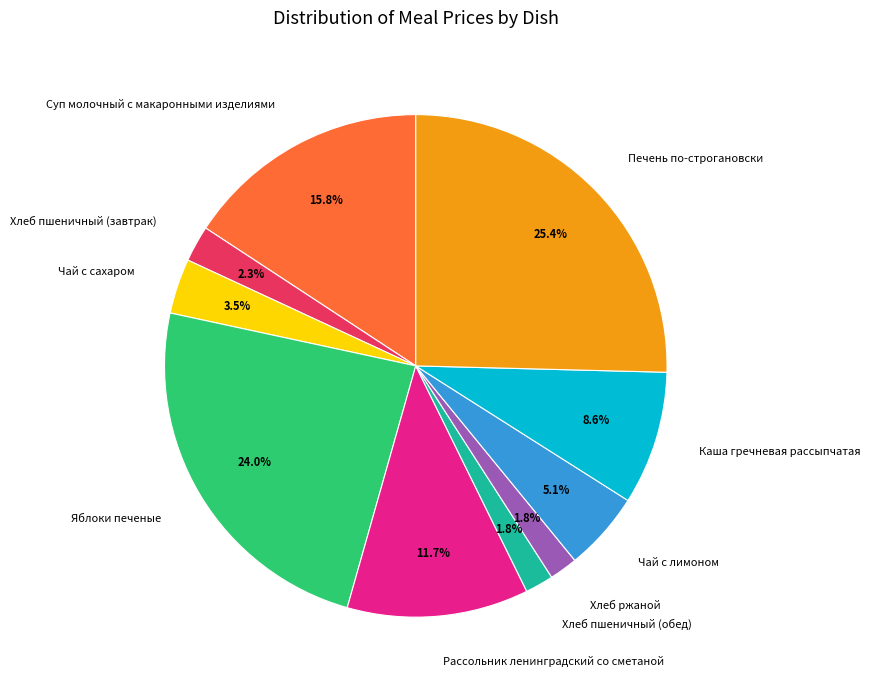

The Рассольник ленинградский со сметаной slice represents 12% of the pie. True or false?

True